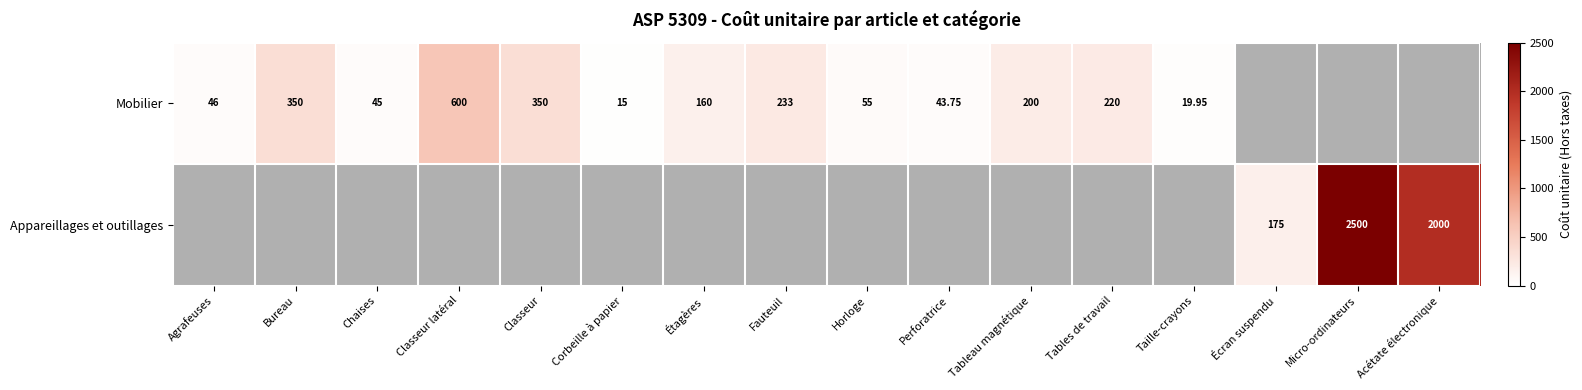

Which category has the lowest value across all series?

Corbeille à papier